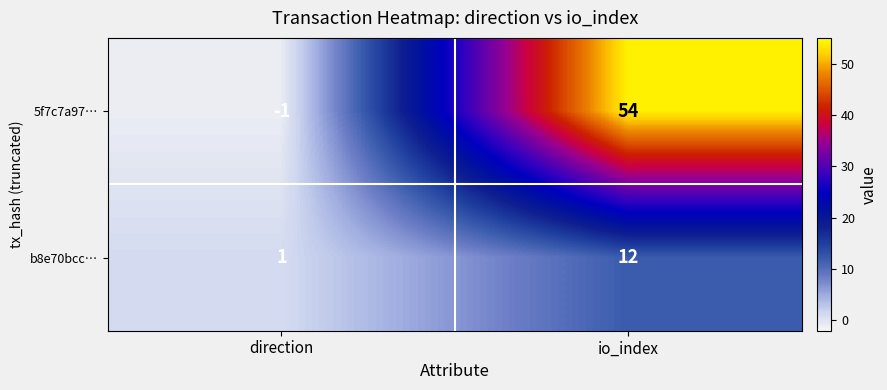

Which series has the widest spread of values?

5f7c7a97…